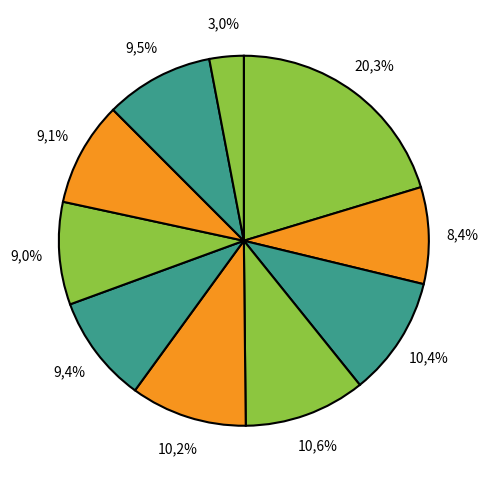

Is there a majority slice in this chart?

No